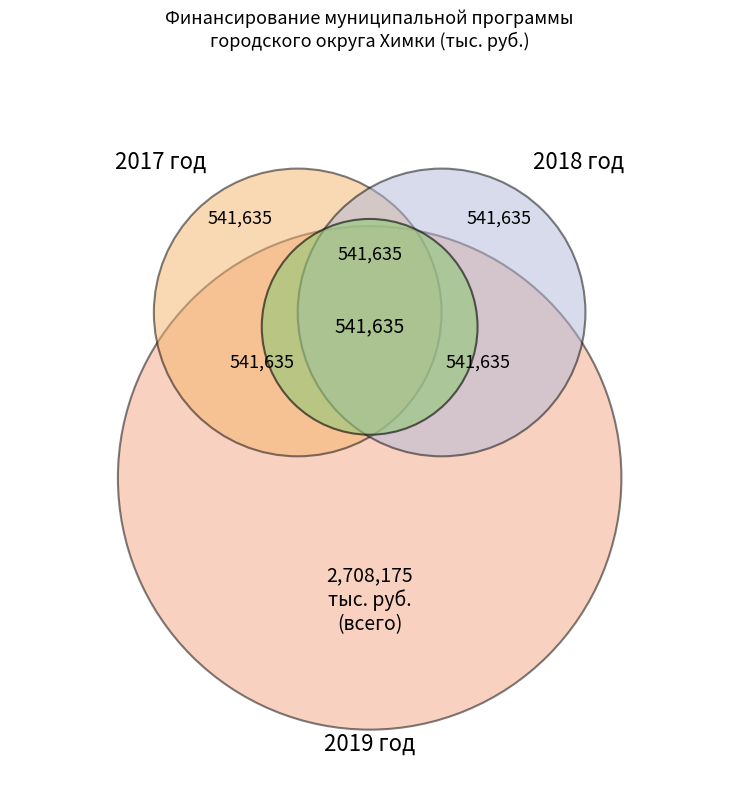

Is there any slice that represents more than half of the pie?

Yes